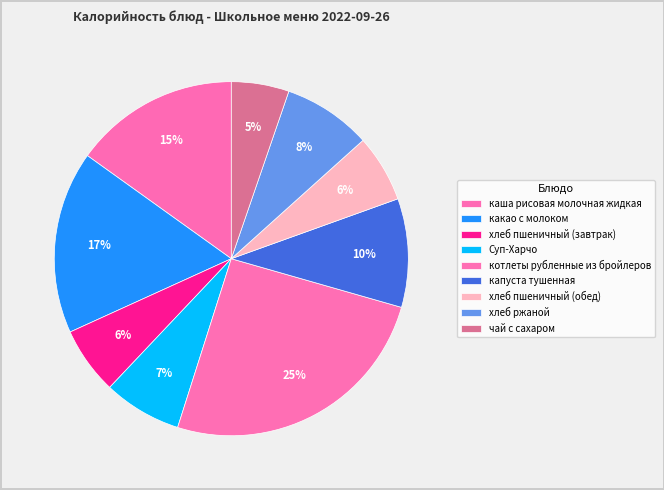

Count the number of slices in the pie.

9